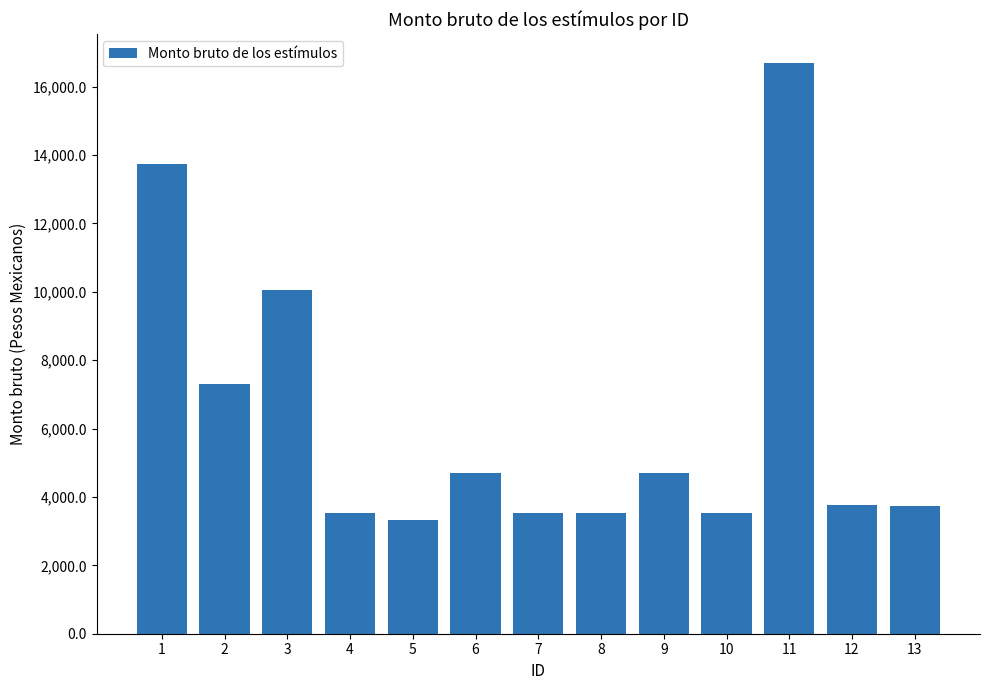

Between 6 and 8, which is larger?

6